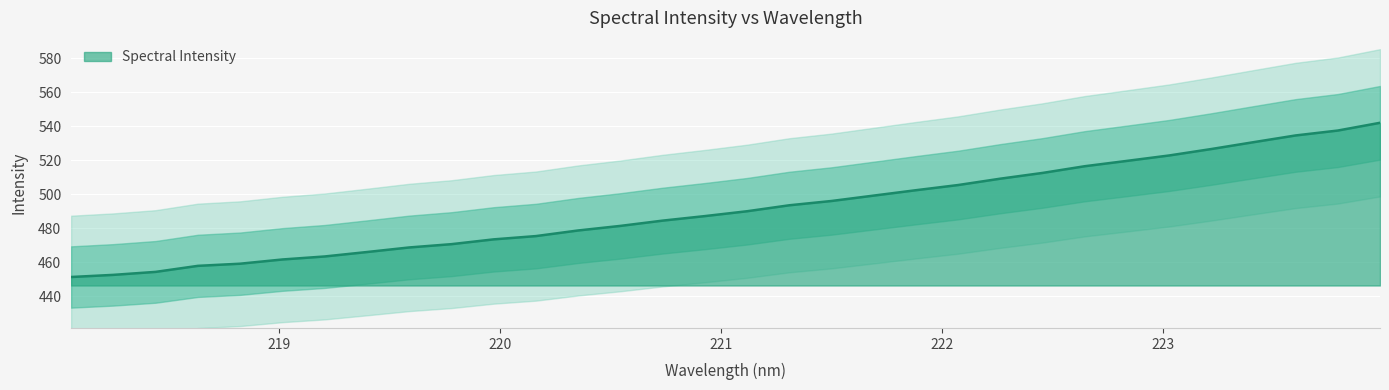

Does the chart display data point markers on the line(s)?

No